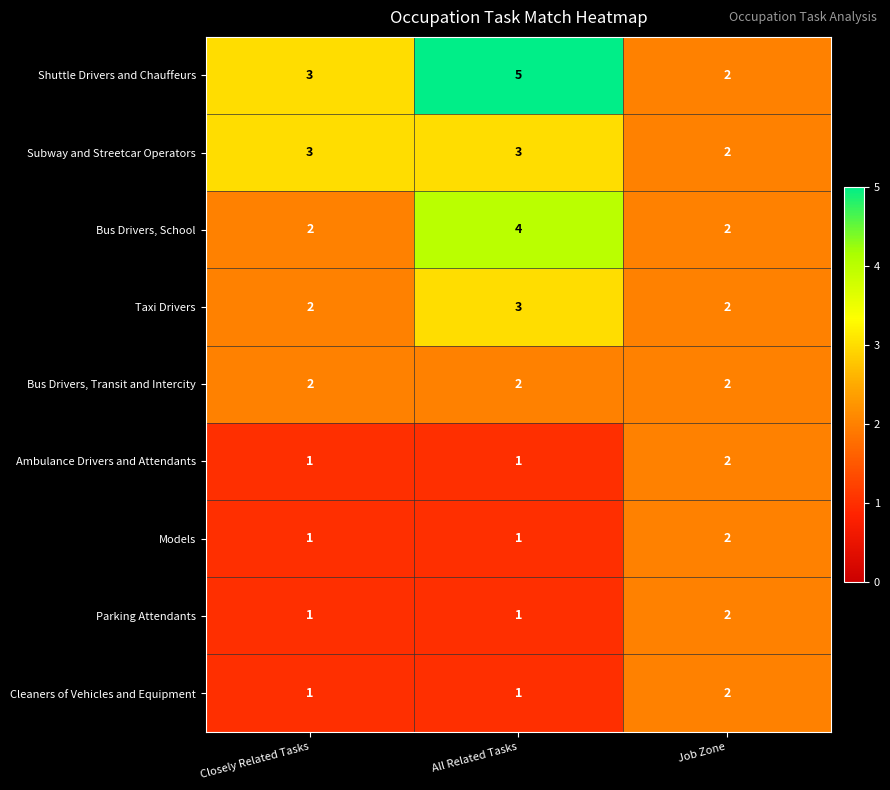

The Cleaners of Vehicles and Equipment series shows 2 at Job Zone. True or false?

True